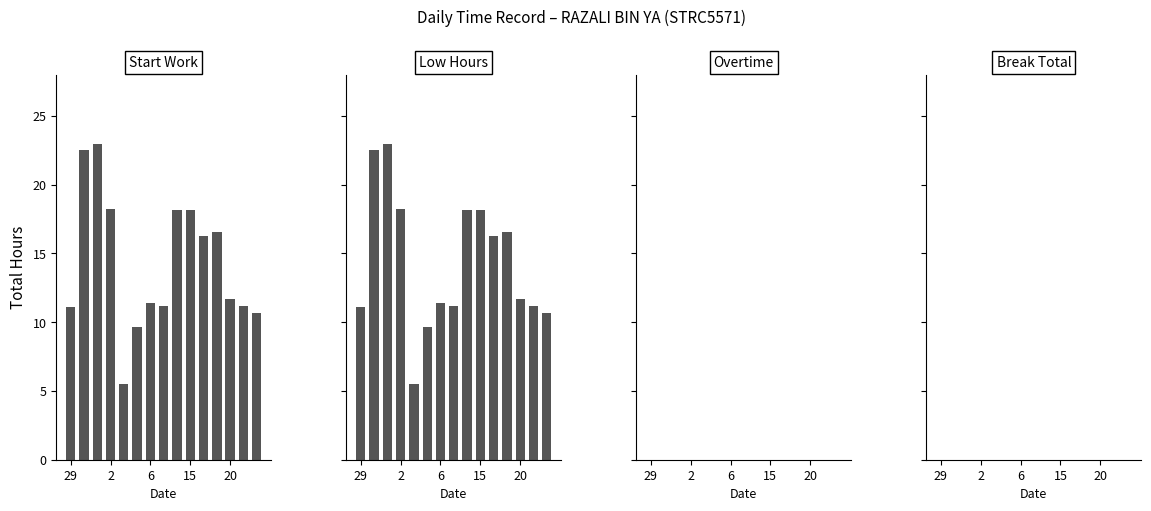

Which series changed the most between 2 and 20?

Start Work